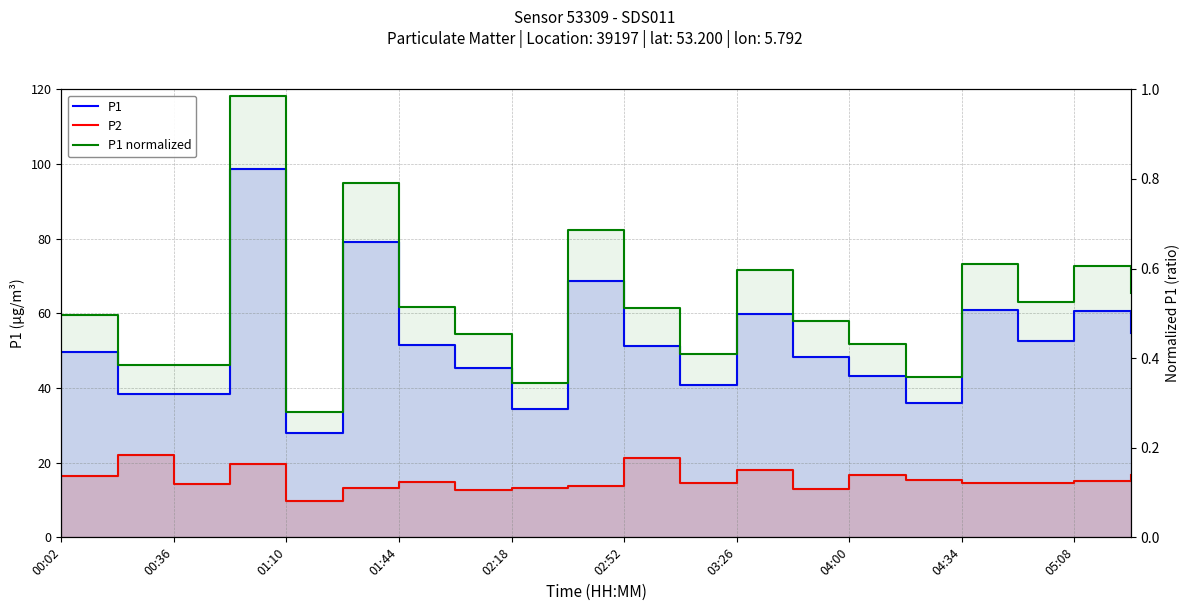

Which series changed the most between 01:44 and 02:52?

P2